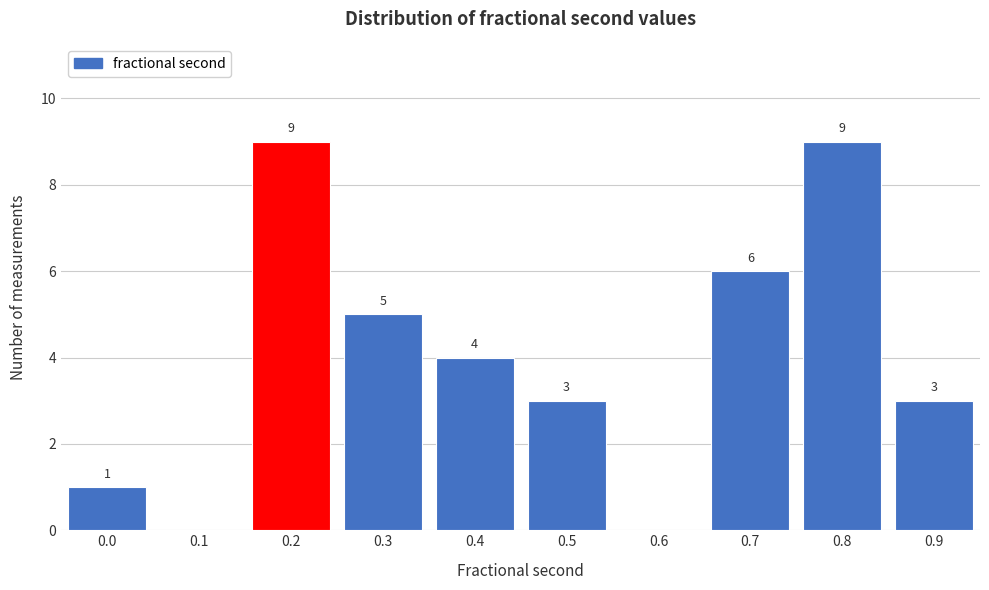

Reading left to right, transcribe all the data shown in this chart.

0.0=1	0.1=0	0.2=9	0.3=5	0.4=4	0.5=3	0.6=0	0.7=6	0.8=9	0.9=3